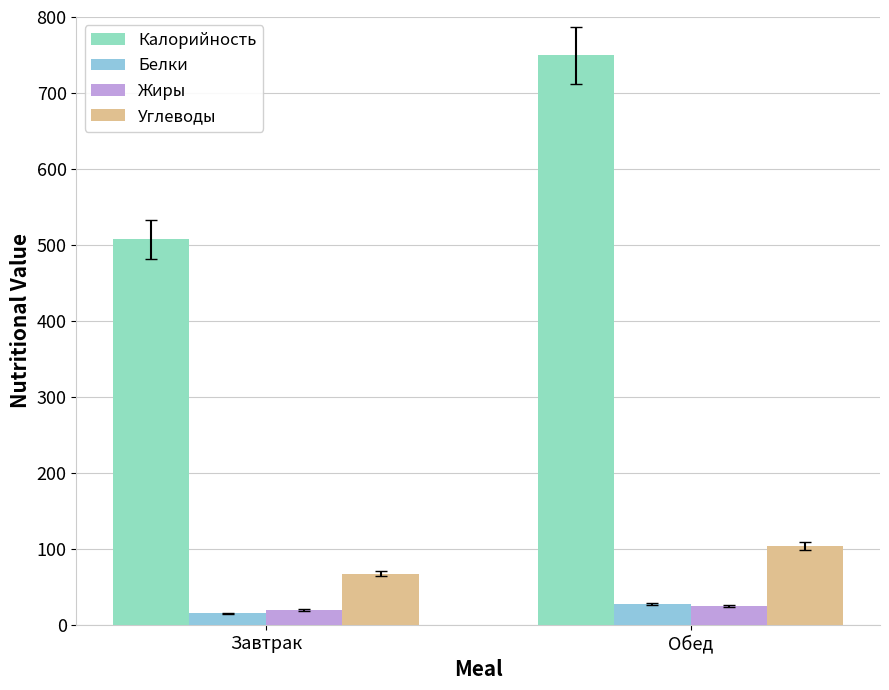

What position from the right is Завтрак?

2